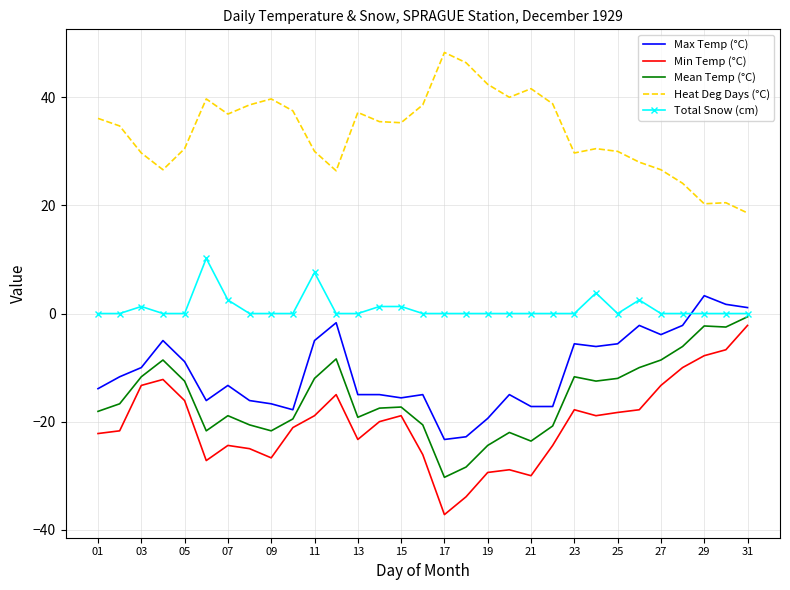

Rank the series by their maximum value, from lowest to highest.

Min Temp (°C), Mean Temp (°C), Max Temp (°C), Total Snow (cm), Heat Deg Days (°C)